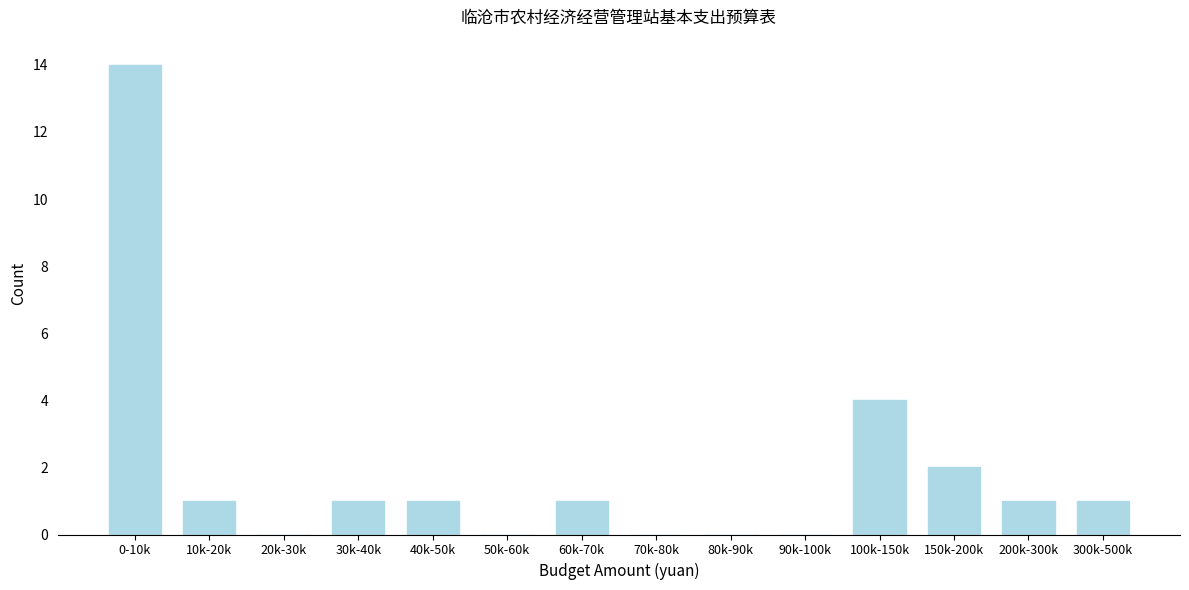

Reading right to left, list all the values displayed in this chart.

300k-500k=1	200k-300k=1	150k-200k=2	100k-150k=4	90k-100k=0	80k-90k=0	70k-80k=0	60k-70k=1	50k-60k=0	40k-50k=1	30k-40k=1	20k-30k=0	10k-20k=1	0-10k=14